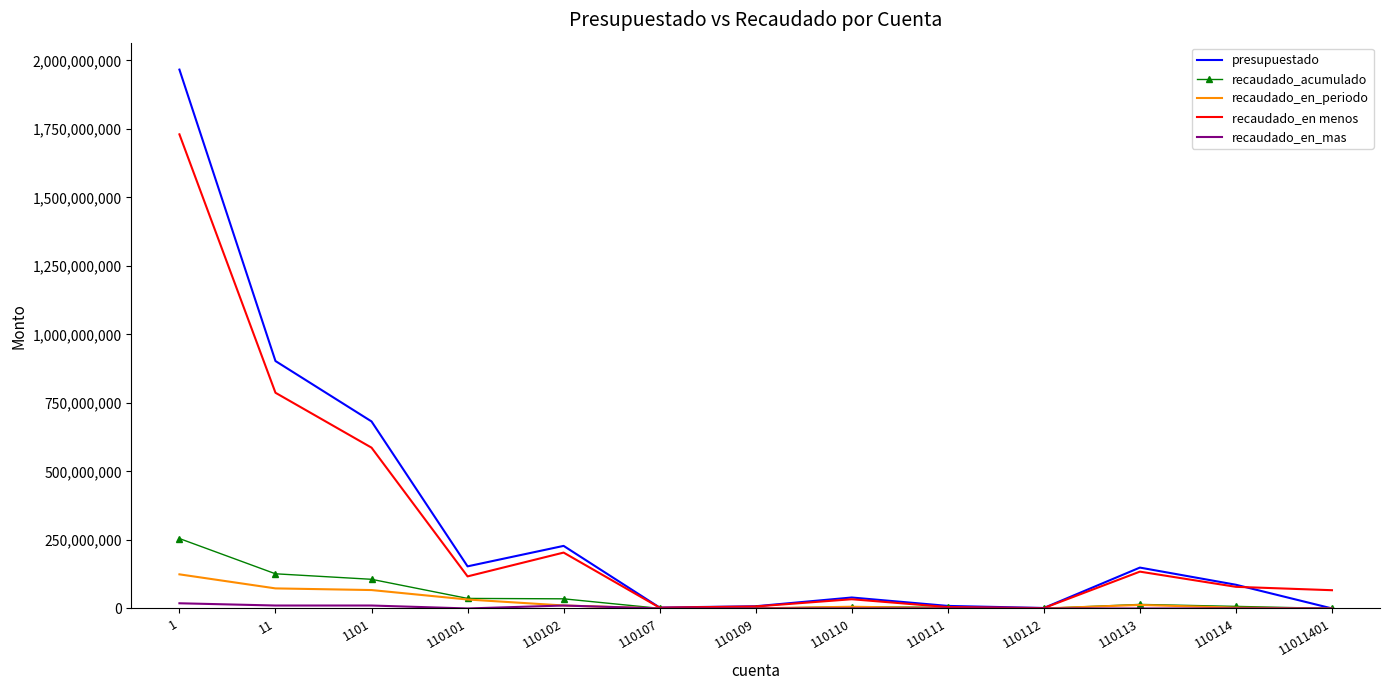

Which category has the highest value in the recaudado_en_periodo series?

1